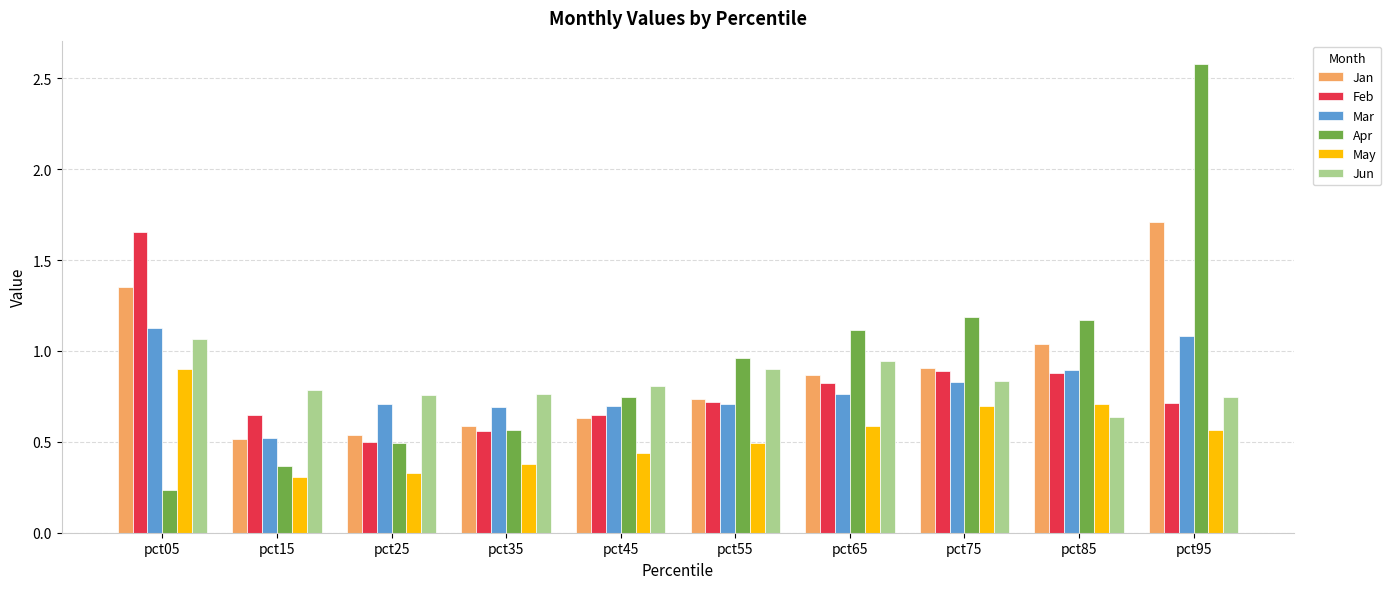

Which series has the largest range (max minus min)?

Apr